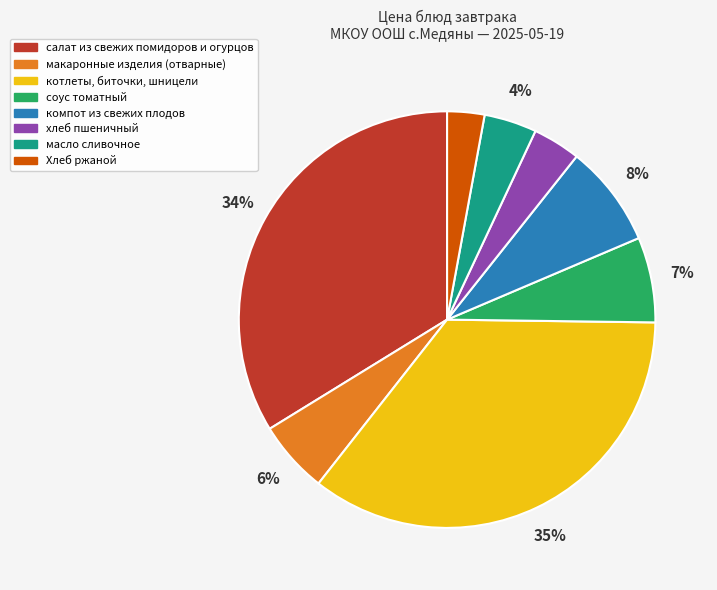

Combined, do компот из свежих плодов and макаронные изделия (отварные) account for over 50%?

No